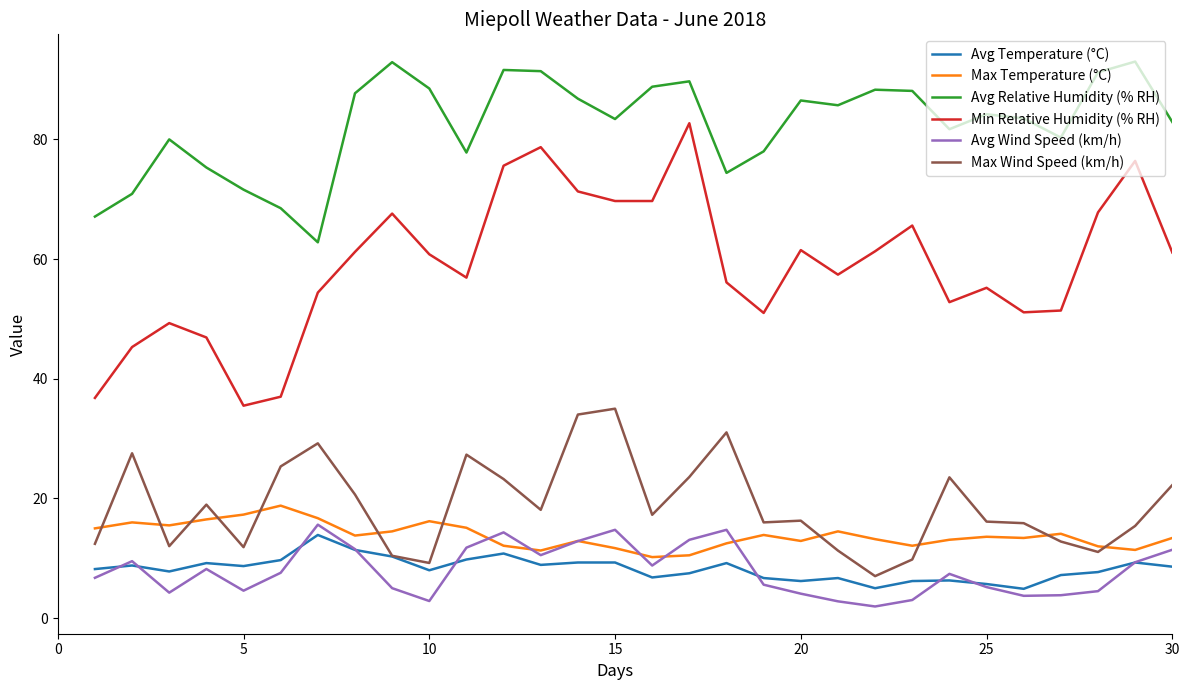

Which series has the widest spread of values?

Min Relative Humidity (% RH)